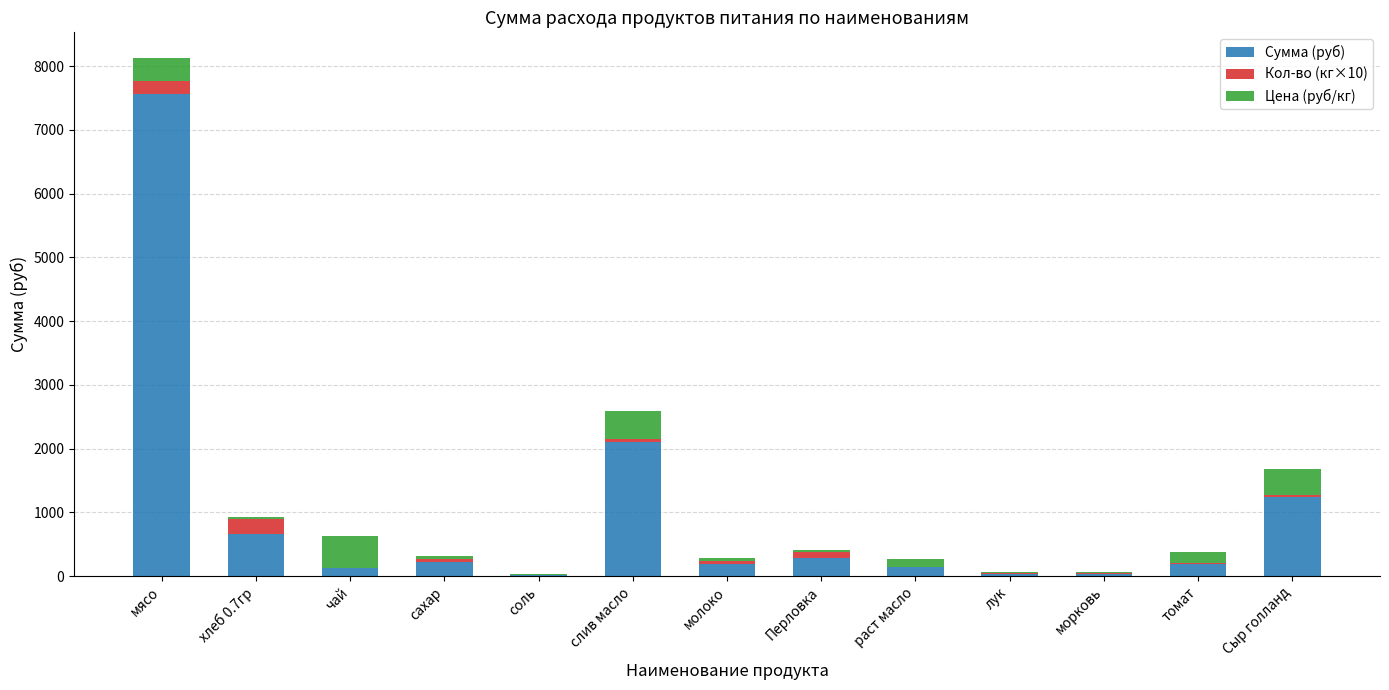

What is the total value across all series at мясо?

8126.0